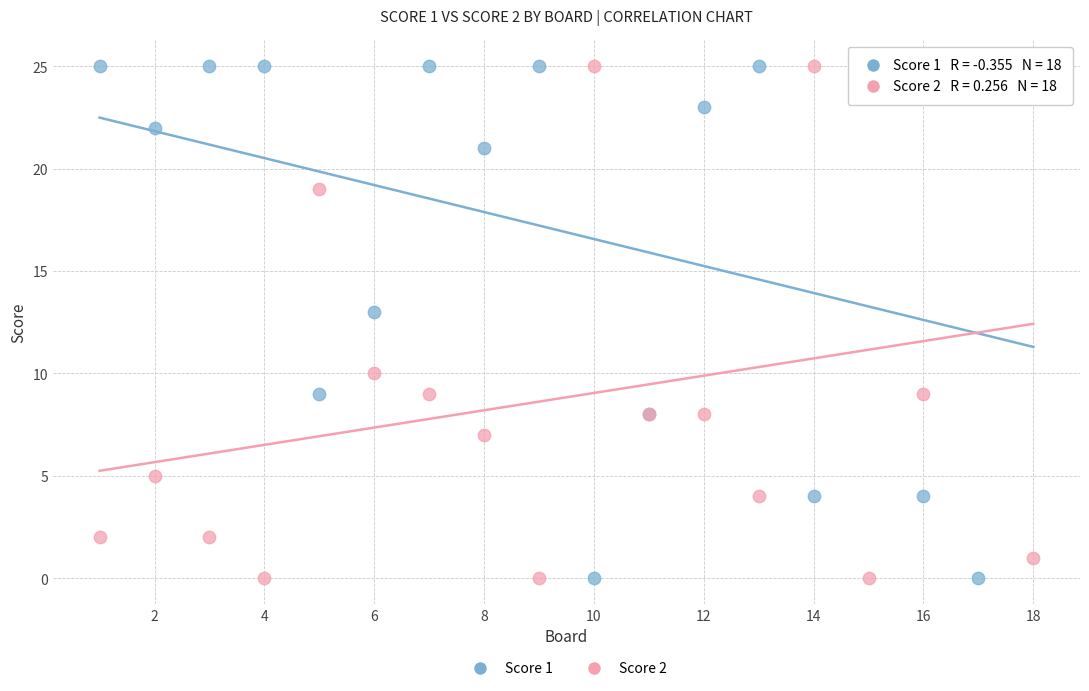

What is the X range (max minus min) for the scatter plot?

17